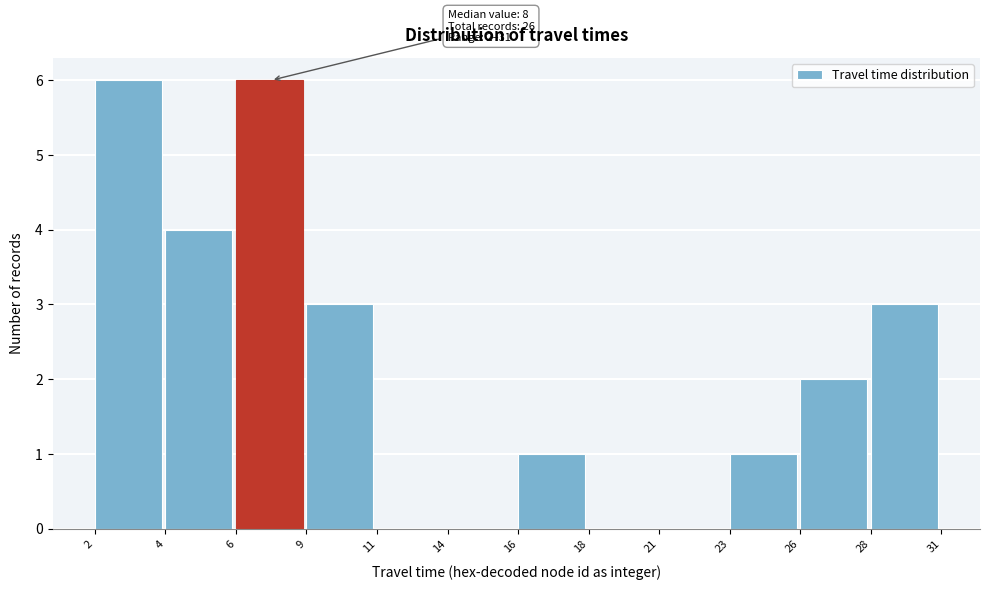

Reading left to right, list all the values displayed in this chart.

2=6	4=4	6=6	9=3	11=0	14=0	16=1	18=0	21=0	23=1	26=2	28=3